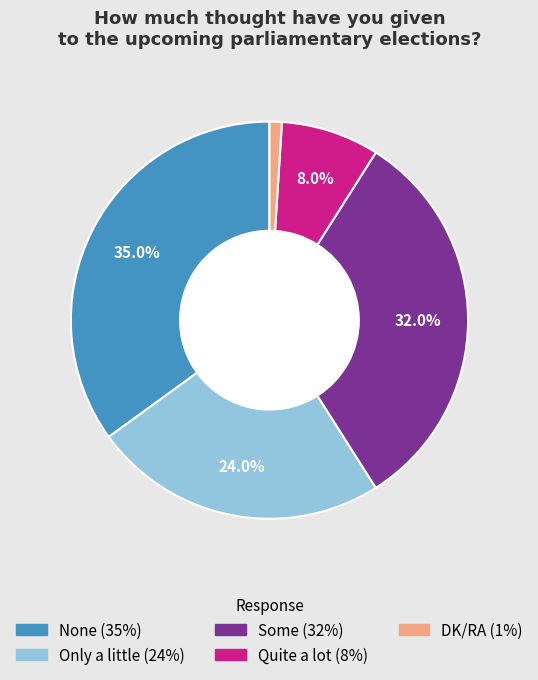

Is None the majority of the pie?

No